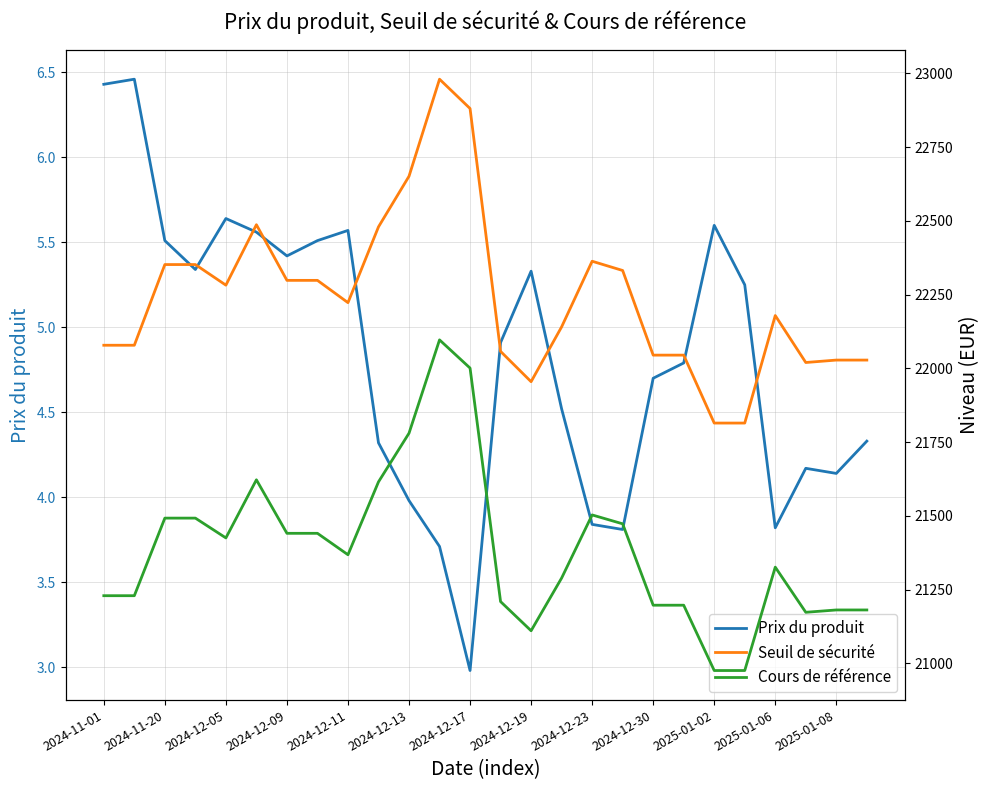

The Prix du produit series shows 7.3 at 2025-01-08. True or false?

False